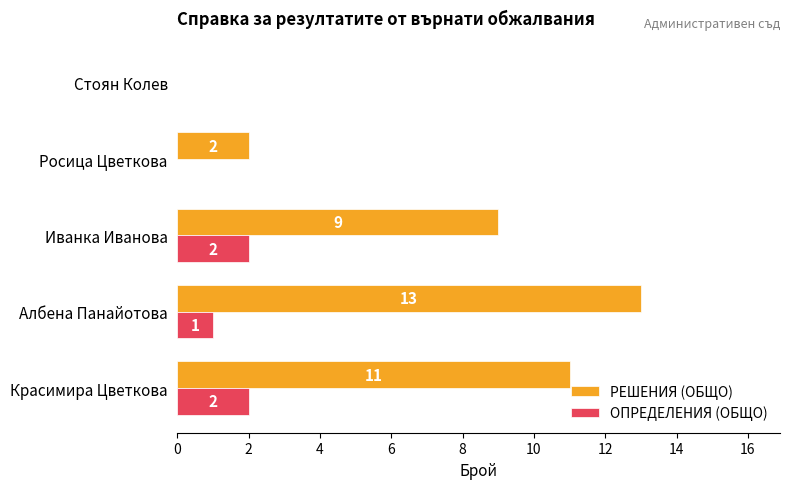

The ОПРЕДЕЛЕНИЯ (ОБЩО) series shows 0 at Стоян Колев. True or false?

True